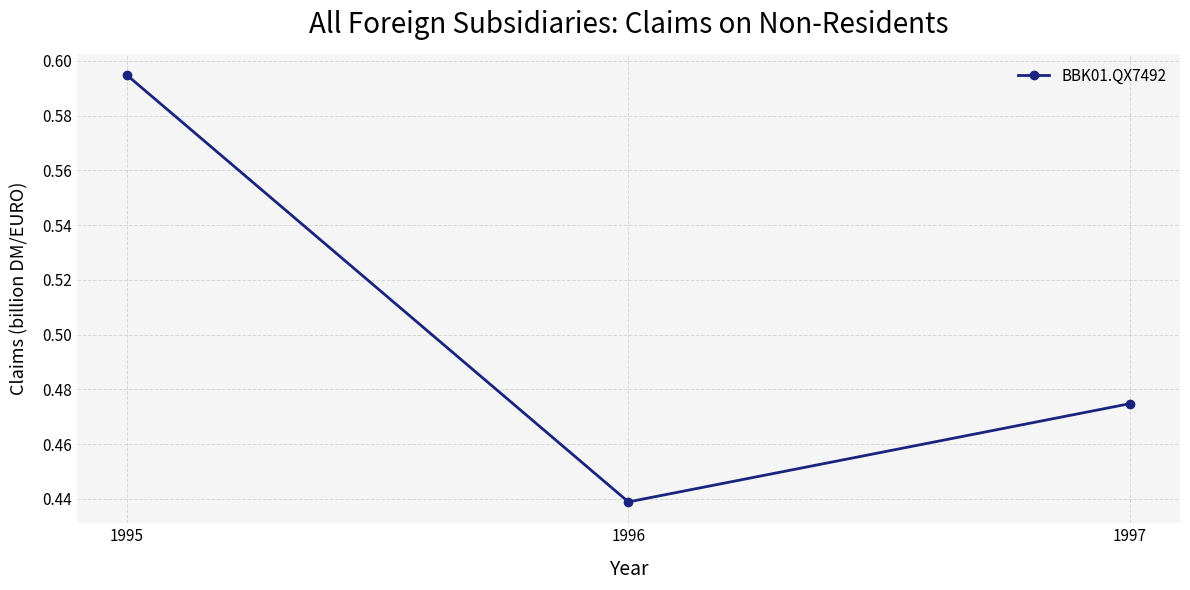

How many values are between 0 and 1?

3